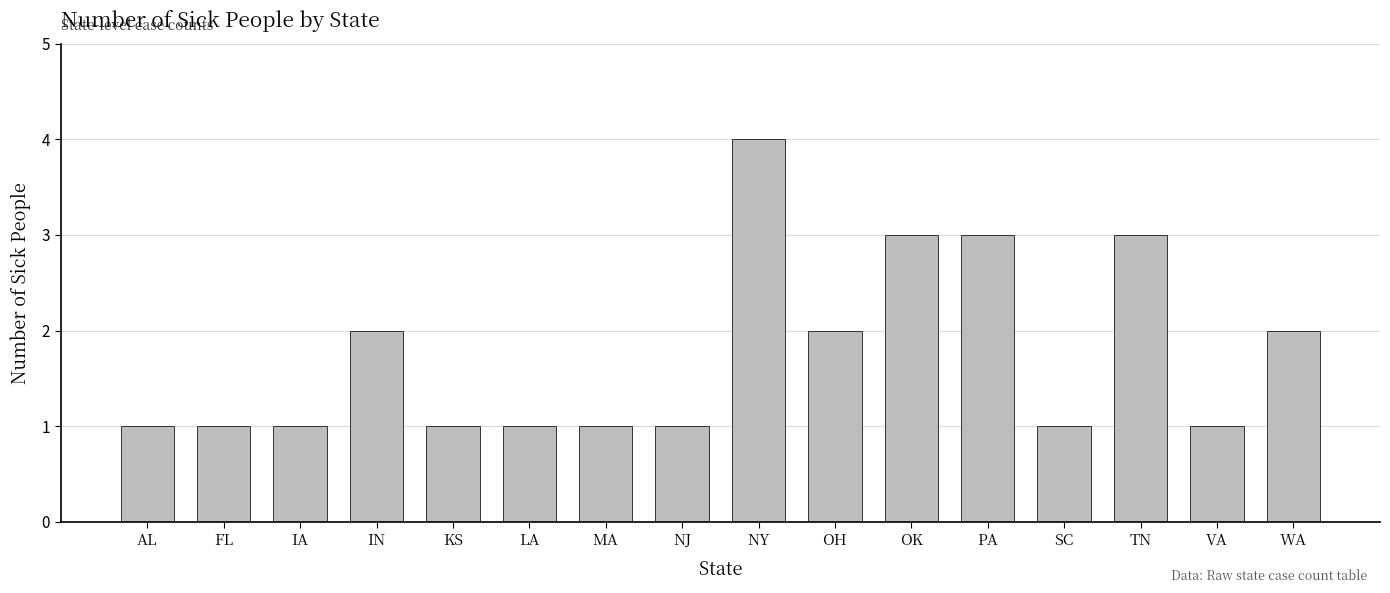

Which has a higher value, OK or FL?

OK